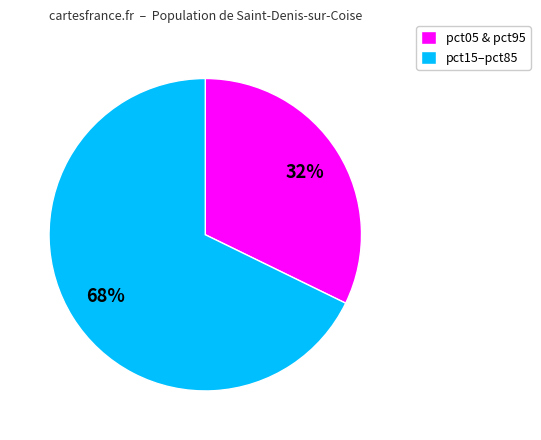

What percentage is the pct15–pct85 slice, to the nearest percent?

68%